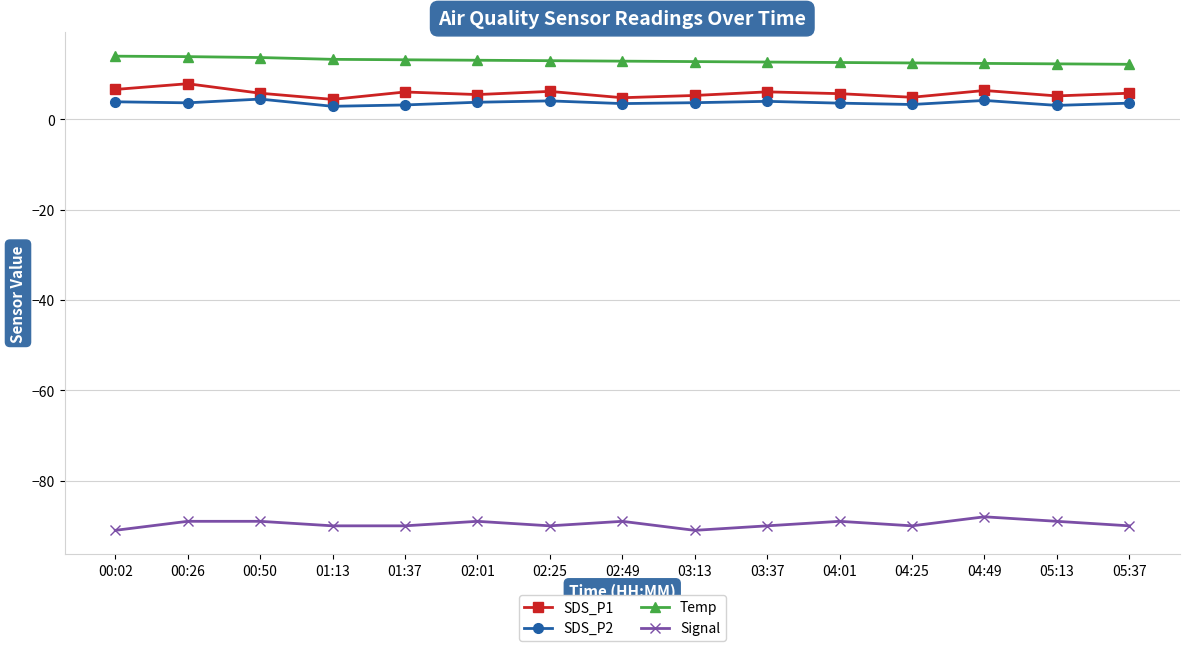

What is the value of the SDS_P2 point at the 10th from the left?

4.0